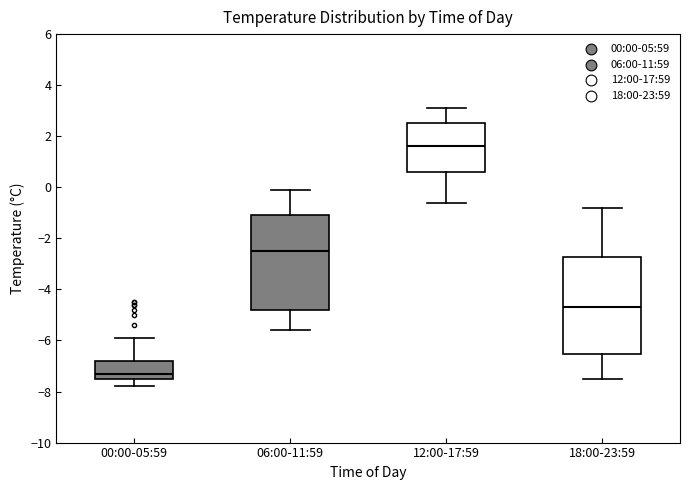

Reading left to right, transcribe this box plot: for each box, give where its median line is, the range the box spans, and where its two whiskers end, as read against the y-axis. The values are not printed on the chart, so give them approximately, as read against the axis.

00:00-05:59: median -7.2, box -7.6 to -6.8, whiskers -7.8 to -5.8
06:00-11:59: median -2.4, box -4.8 to -1.0, whiskers -5.6 to 0.0
12:00-17:59: median 1.6, box 0.6 to 2.6, whiskers -0.6 to 3.2
18:00-23:59: median -4.6, box -6.6 to -2.8, whiskers -7.4 to -0.8